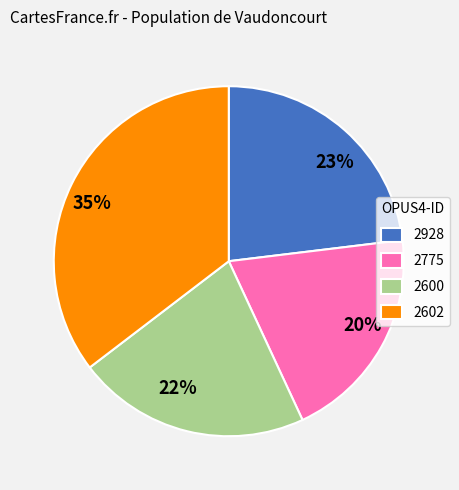

To the nearest percent, what is the combined percentage of 2600 and 2775?

42%